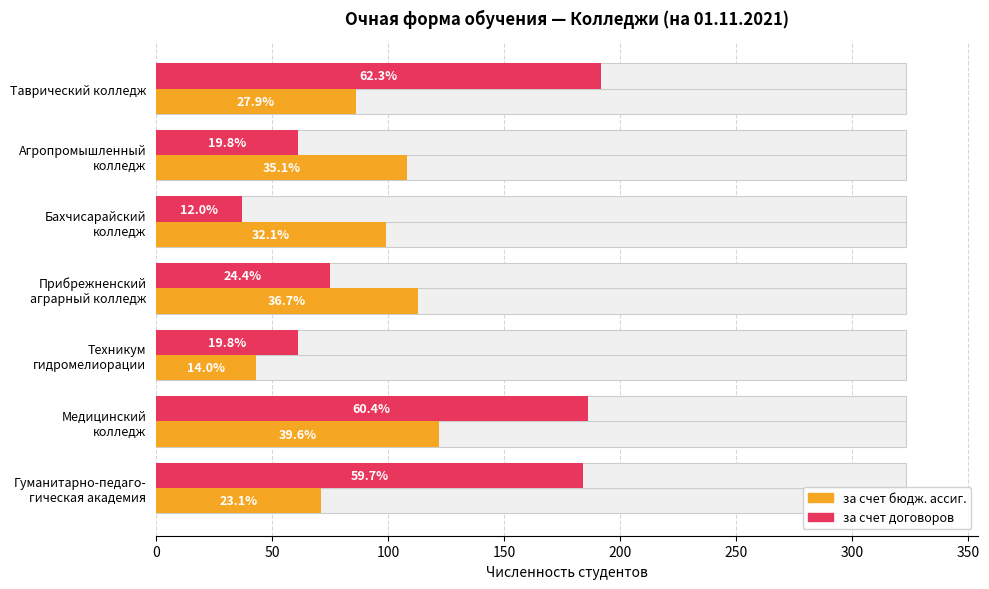

The за счет договоров series shows 11 at Бахчисарайский колледж. True or false?

False